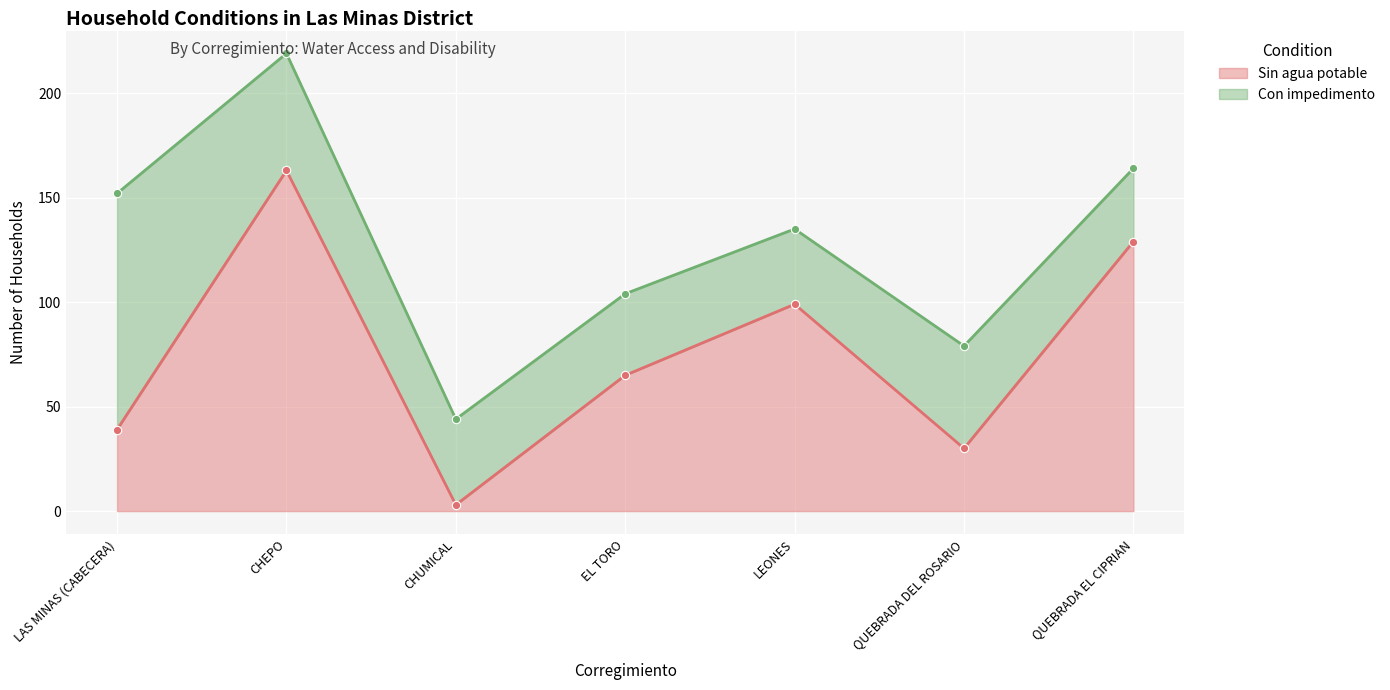

How many categories are shown in the chart?

7